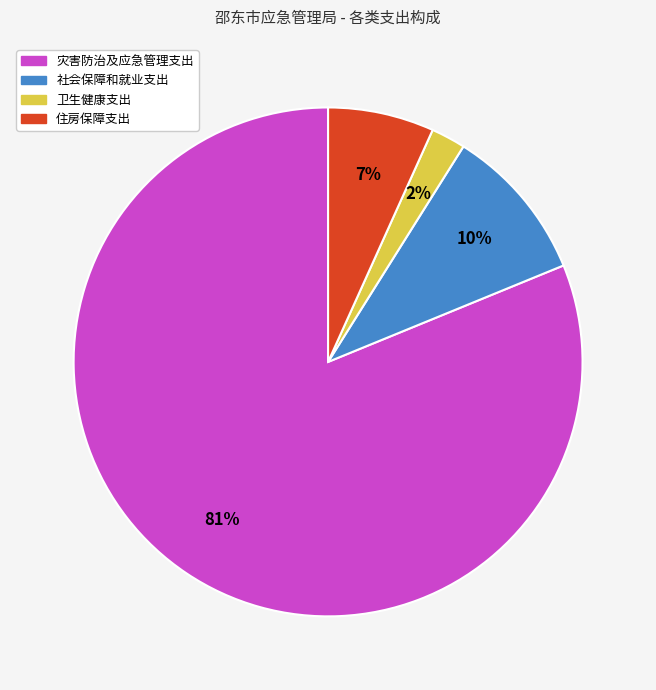

Combined, do 卫生健康支出 and 社会保障和就业支出 account for over 50%?

No